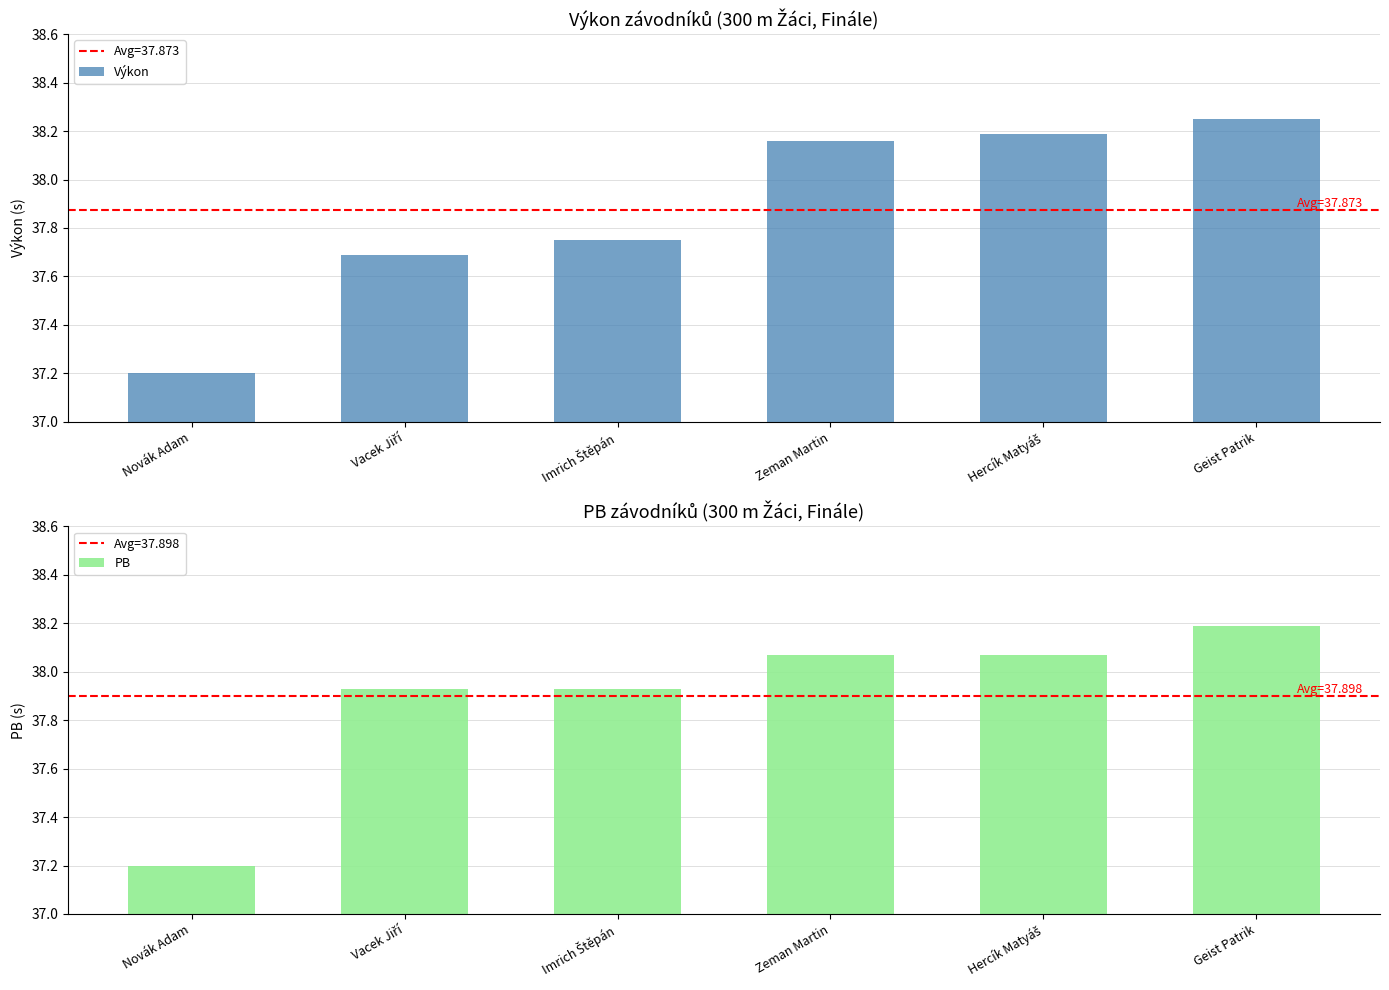

What is the label of the 4th bar from the right?

Imrich Štěpán